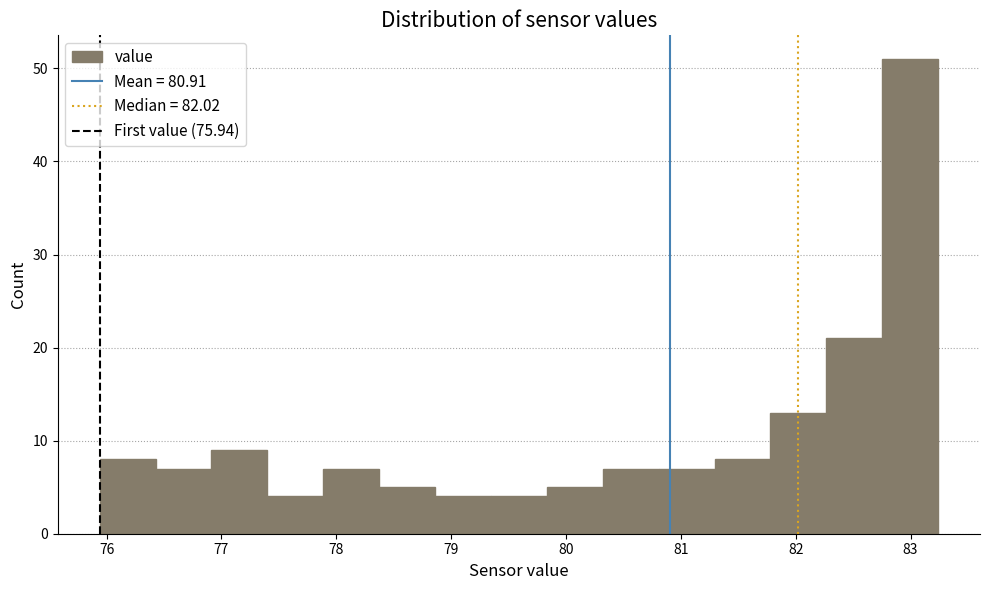

Reading left to right, list every bar in this chart as the range it spans on the x-axis followed by its height. Neither the bar edges nor the heights are printed on the chart, so give them approximately, as read against the axes.

75.9 to 76.4: 8
76.4 to 76.9: 7
76.9 to 77.4: 9
77.4 to 77.9: 4
77.9 to 78.4: 7
78.4 to 78.9: 5
78.9 to 79.3: 4
79.3 to 79.8: 4
79.8 to 80.3: 5
80.3 to 80.8: 7
80.8 to 81.3: 7
81.3 to 81.8: 8
81.8 to 82.3: 13
82.3 to 82.8: 21
82.8 to 83.2: 51